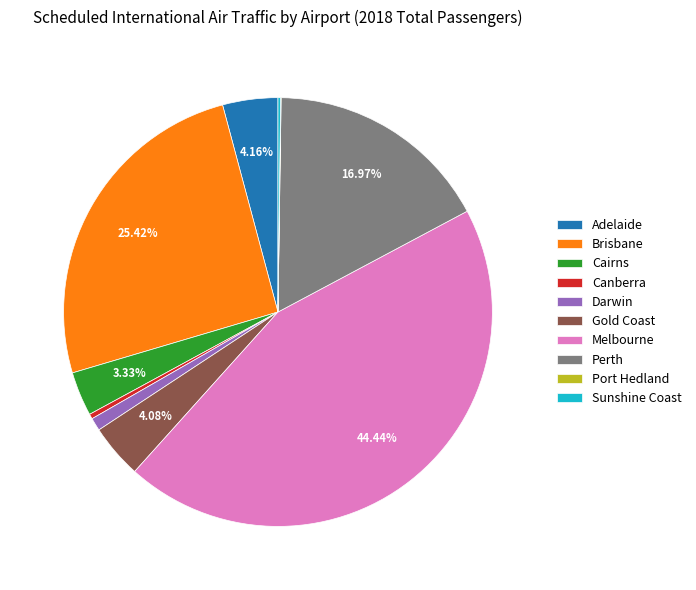

What is the largest slice in the pie chart?

Melbourne